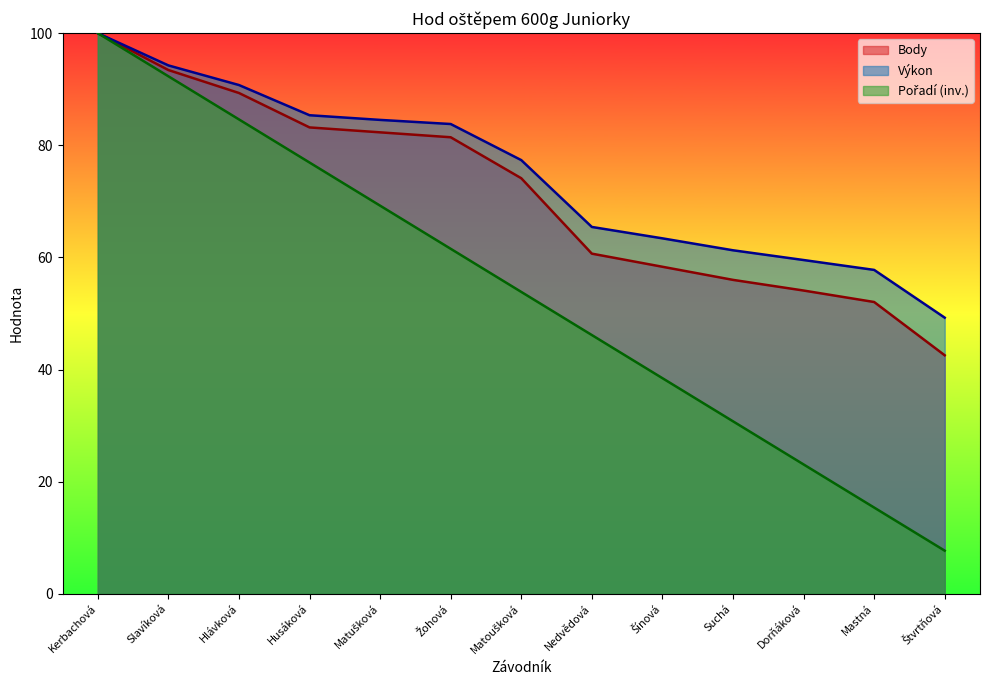

At which label does Body first exceed 74?

Kerbachová